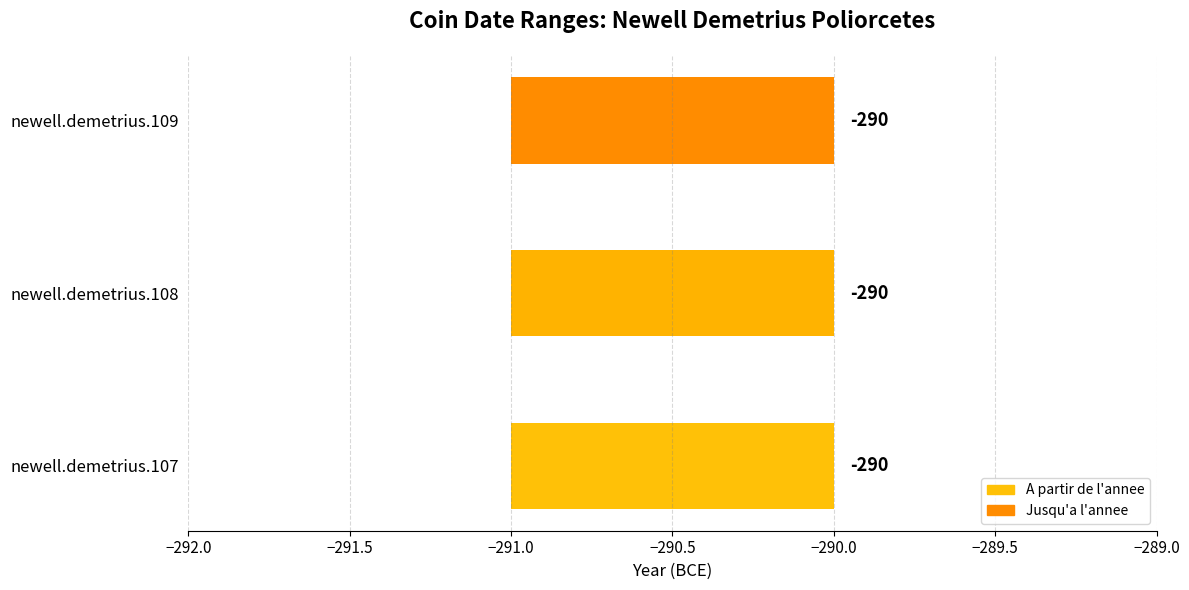

What is the total value across all series at newell.demetrius.109?

-581